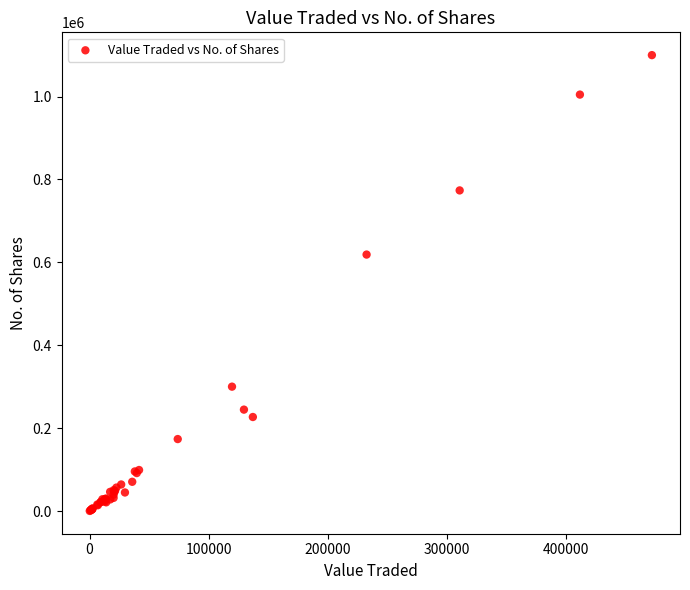

What Y value in the scatter plot is closest to 550141?

618807